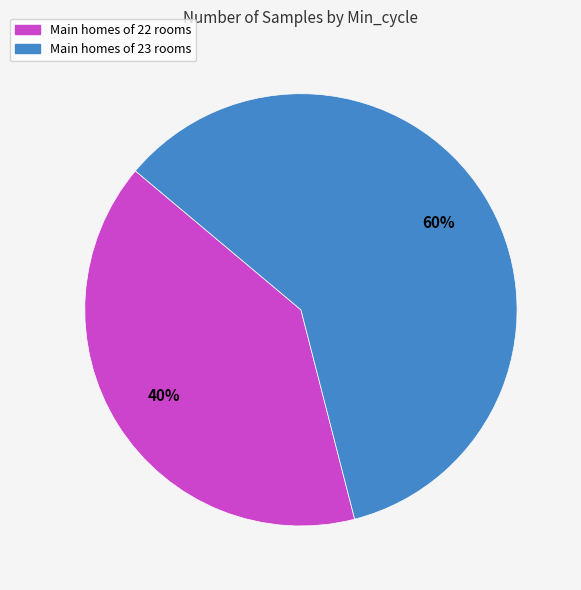

To the nearest percent, what is the difference between the largest and smallest slice percentages?

20%